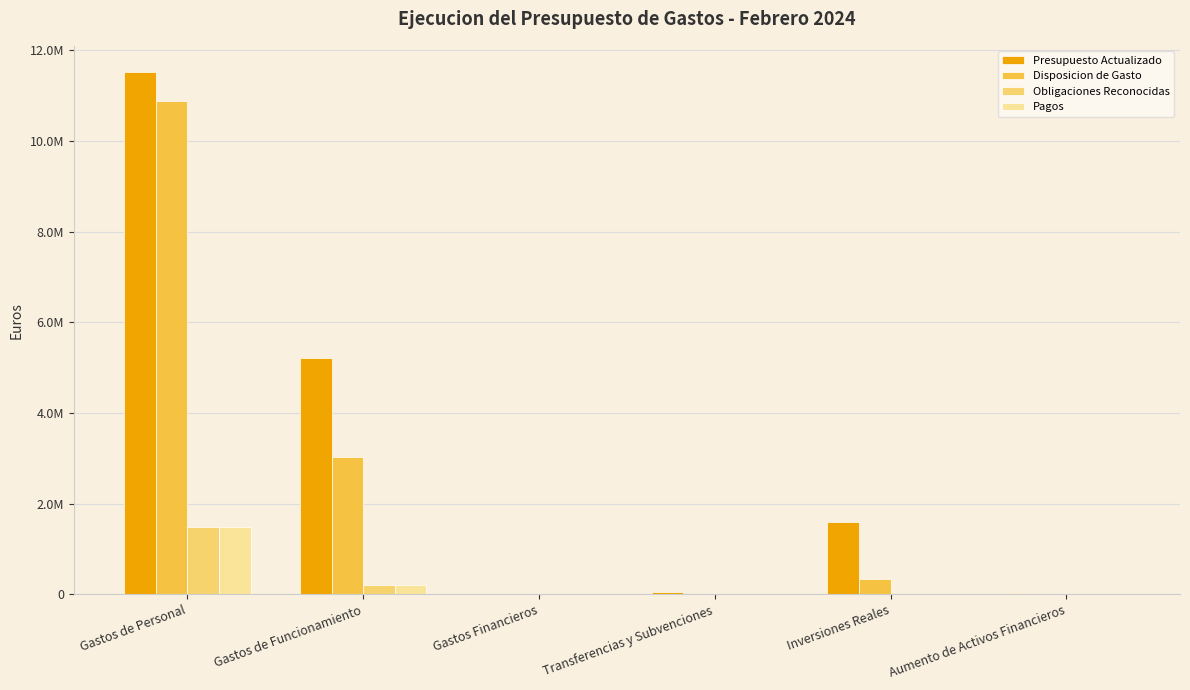

What are all the series names shown in the legend?

Presupuesto Actualizado, Disposicion de Gasto, Obligaciones Reconocidas, Pagos